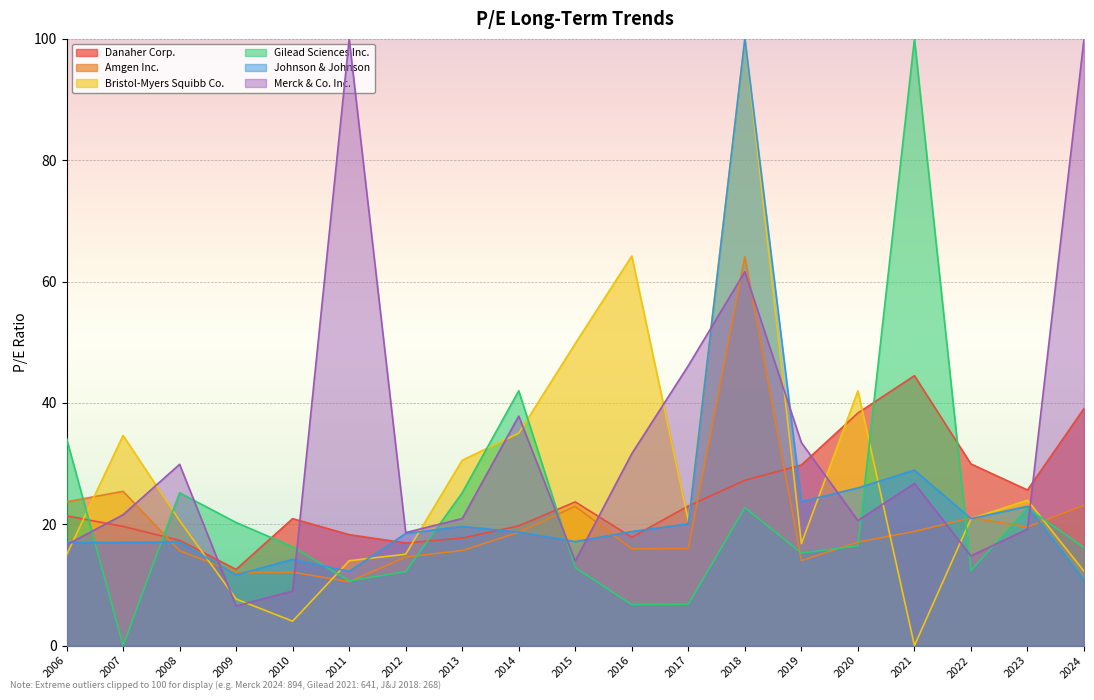

What is the total value across all series at 2016?

155.2